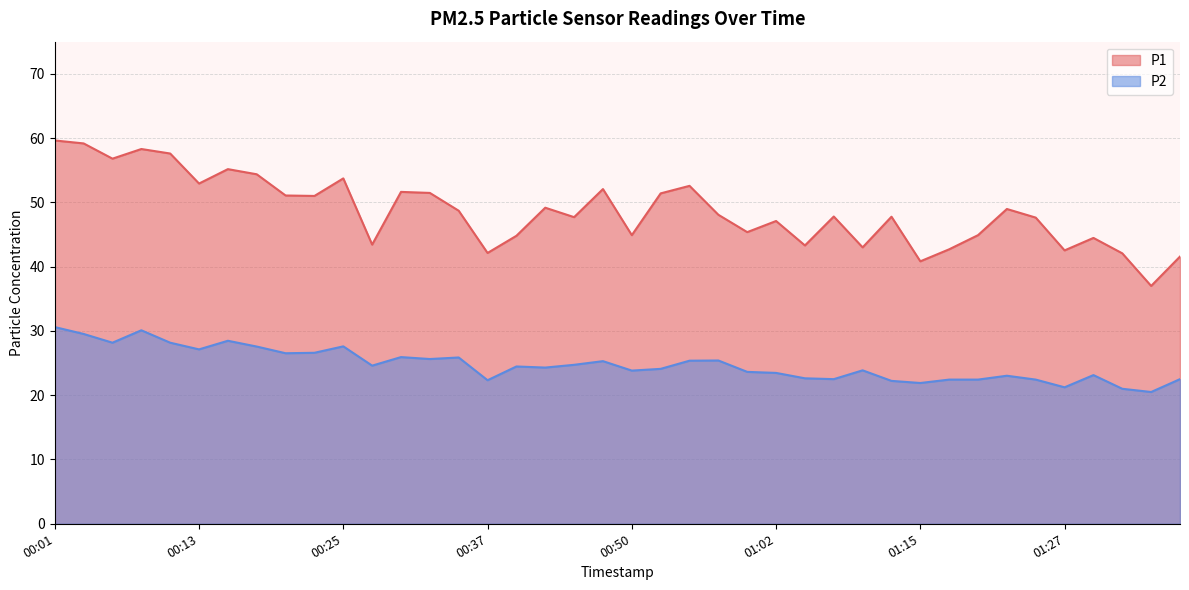

Which category has the highest value across all series?

00:01